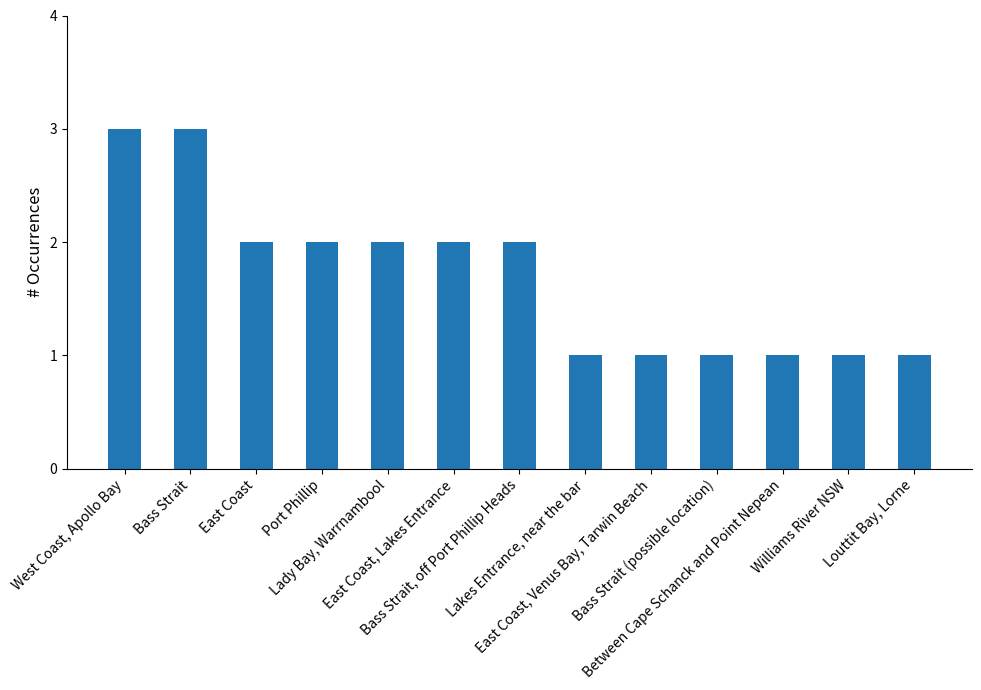

What is the greatest value displayed?

3